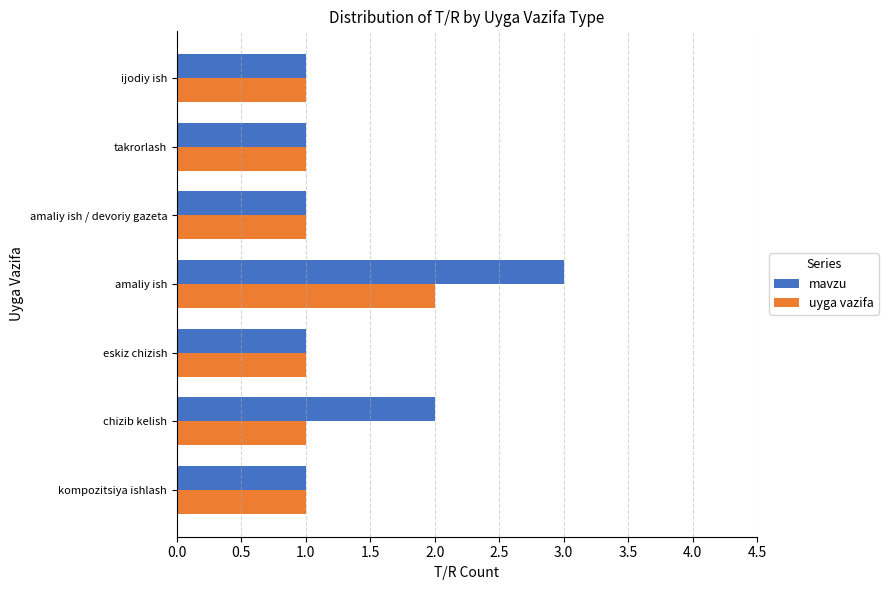

What is the highest value of the mavzu series?

3